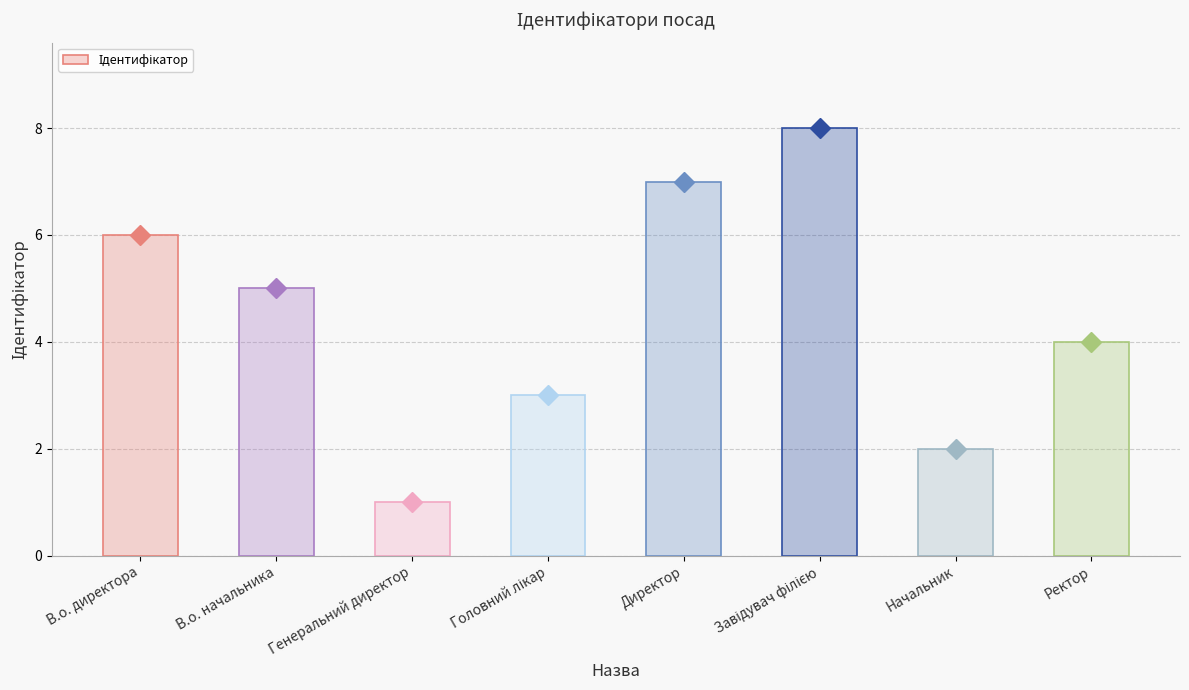

Which has a higher value, Директор or В.о. директора?

Директор